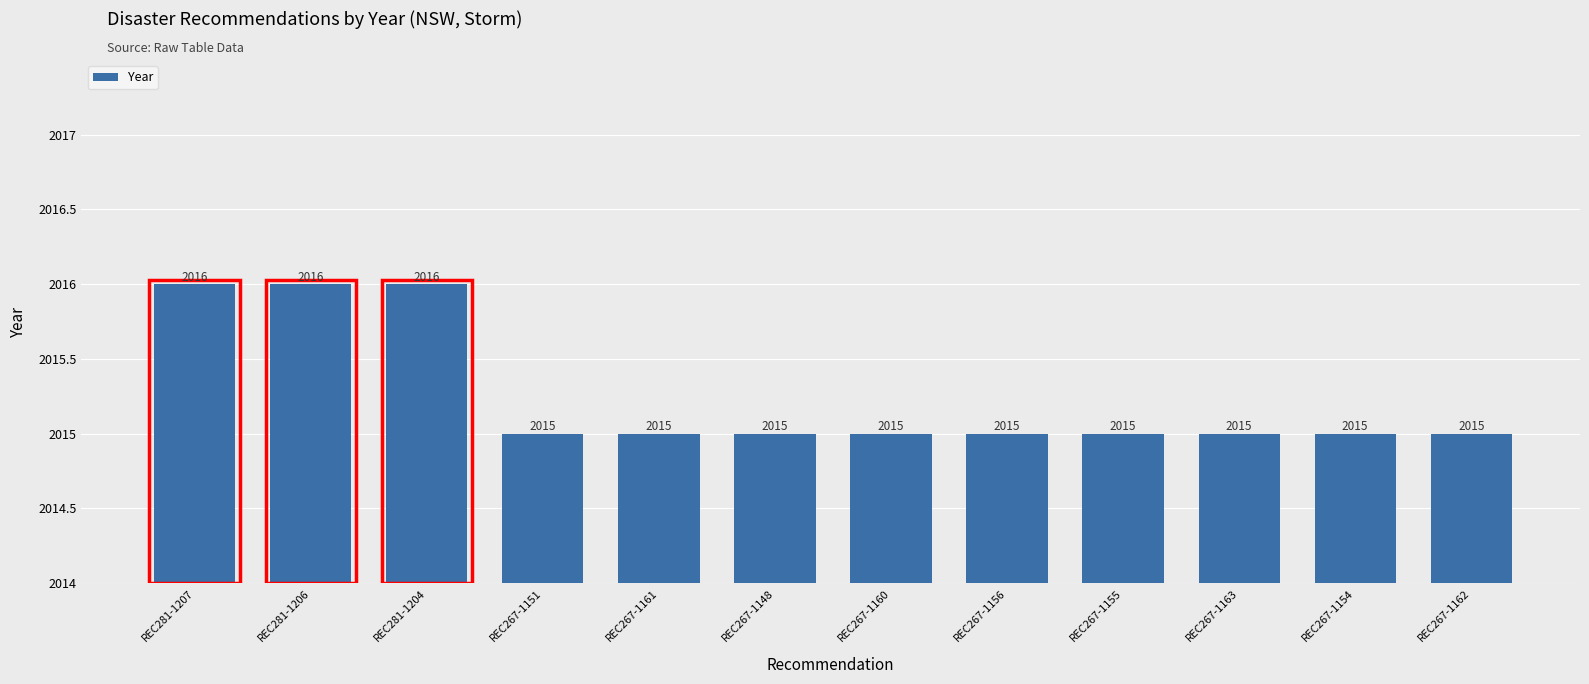

Reading left to right, extract all data points from this chart.

2016	2016	2016	2015	2015	2015	2015	2015	2015	2015	2015	2015